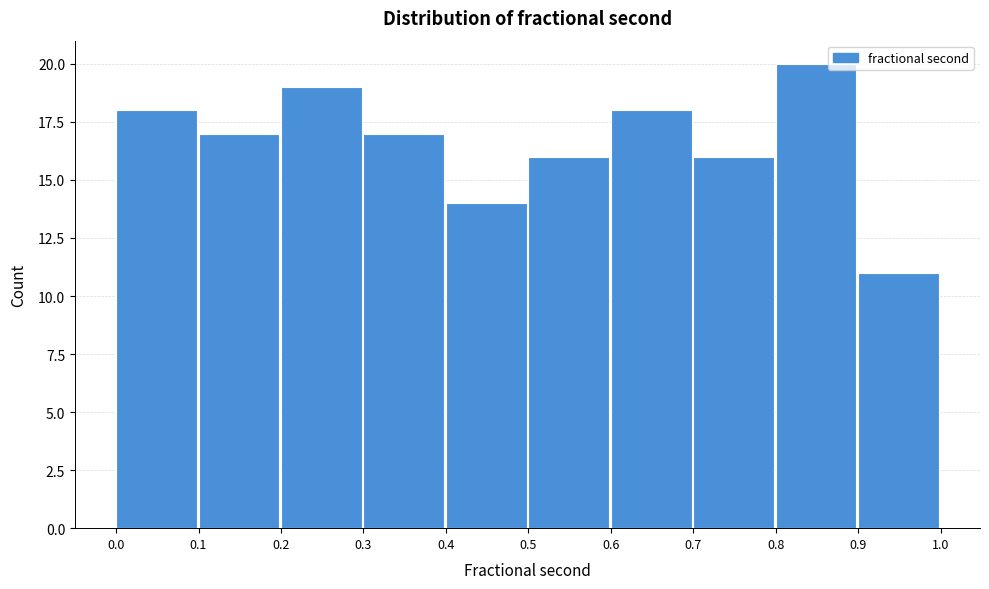

Which range on the x-axis has the tallest bar?

0.8 to 0.9